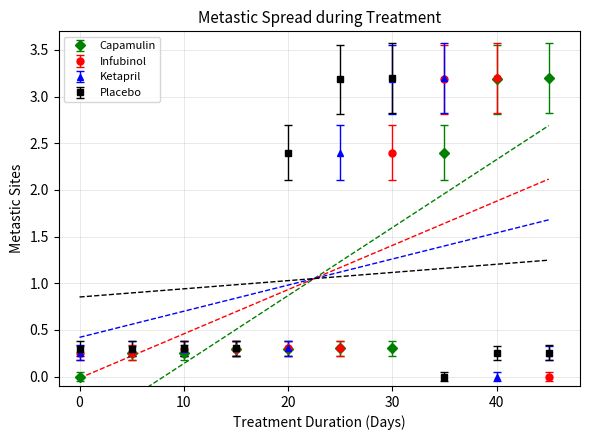

Which series has the largest total across all categories?

Capamulin